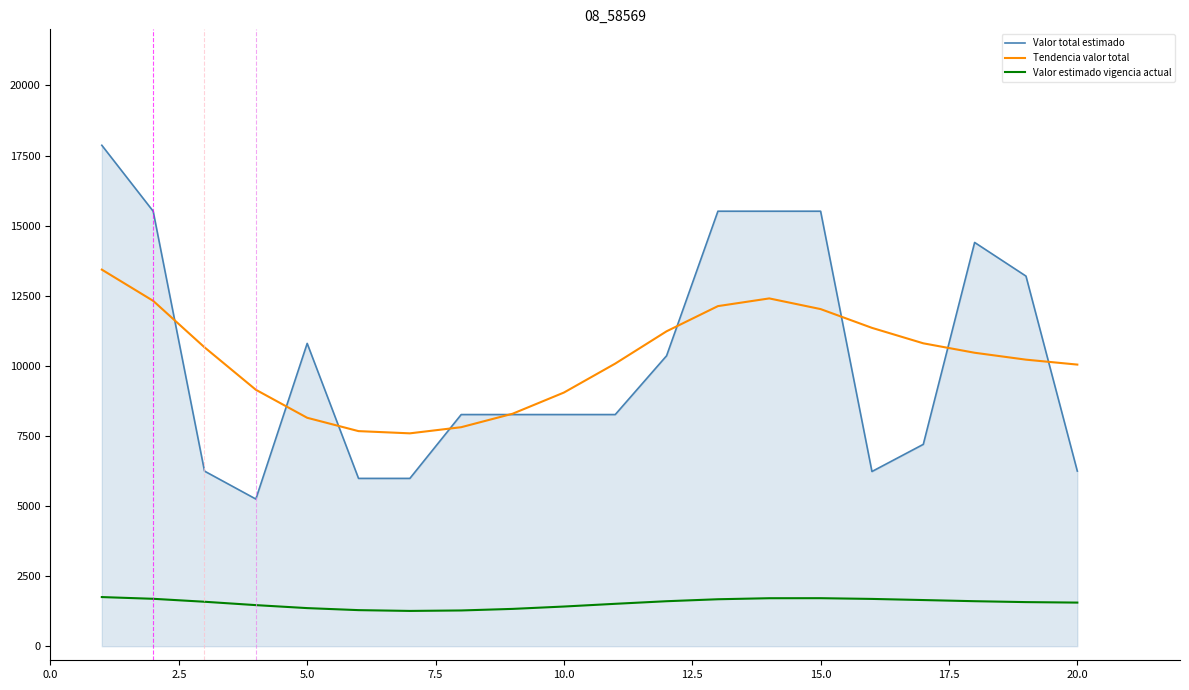

What is the highest value of the Valor estimado vigencia actual series?

1754.0